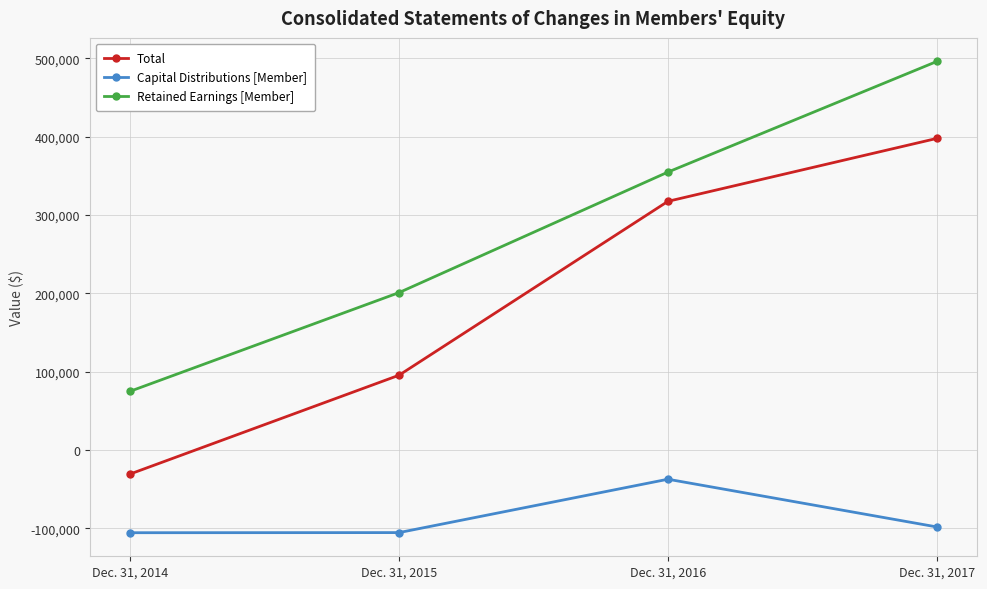

The value of Capital Distributions [Member] at Dec. 31, 2017 is -154714. True or false?

False